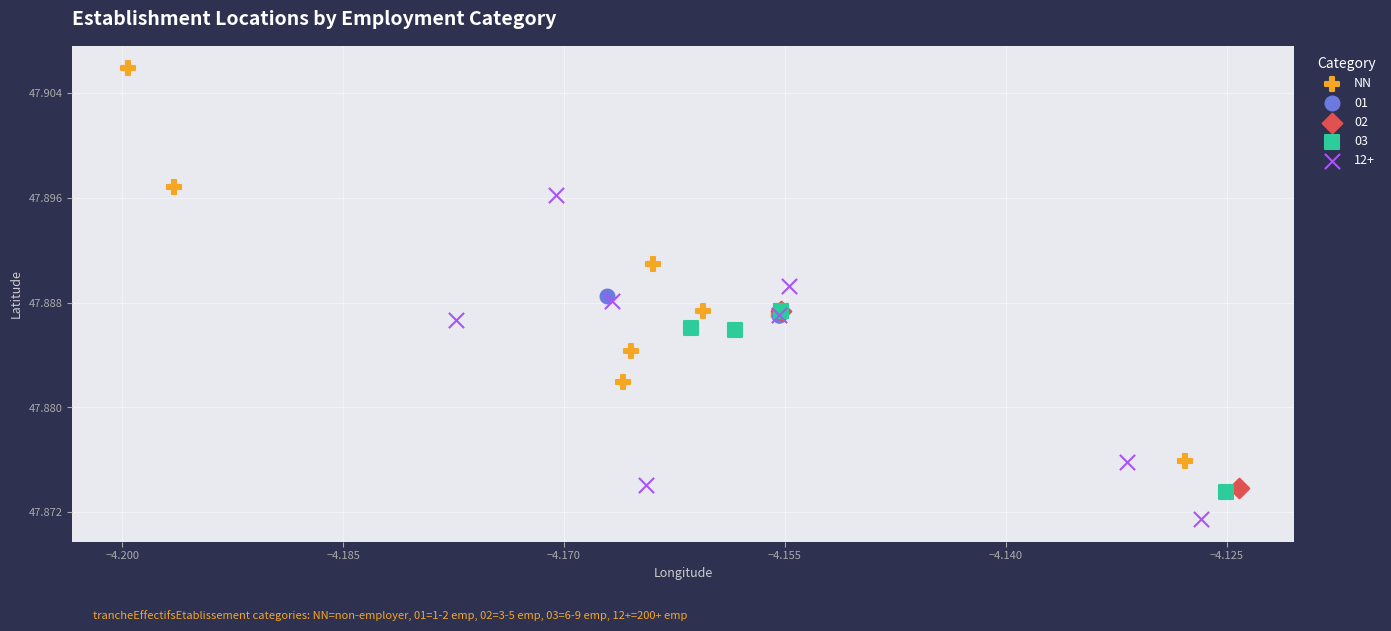

What are all the series names shown in the legend?

NN, 01, 02, 03, 12+